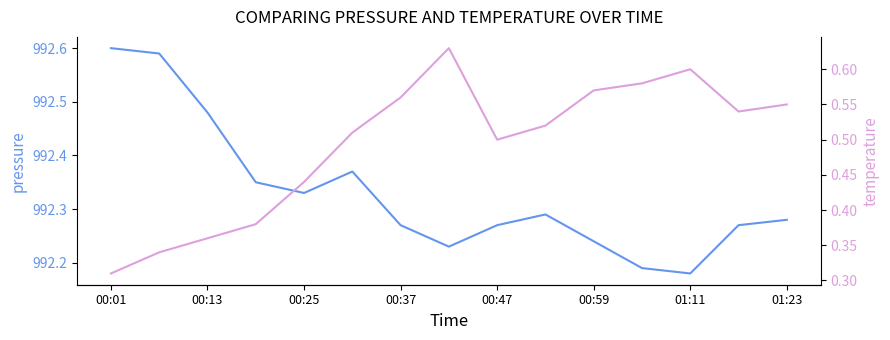

True or false: temperature and pressure intersect in this chart.

False